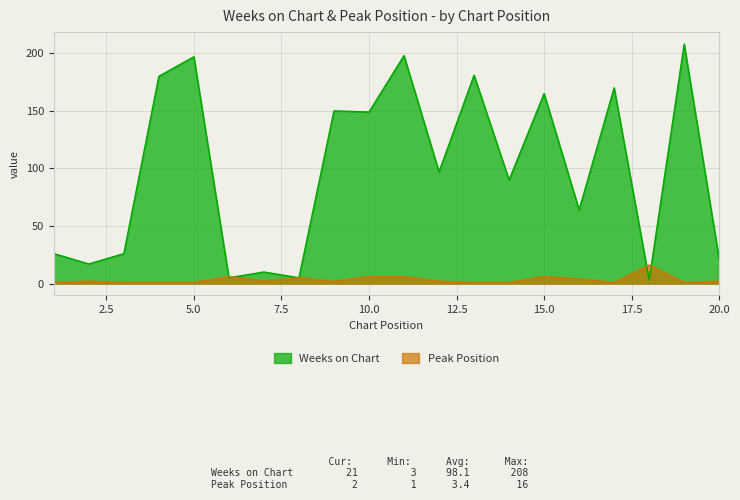

How many distinct data groups are displayed?

2